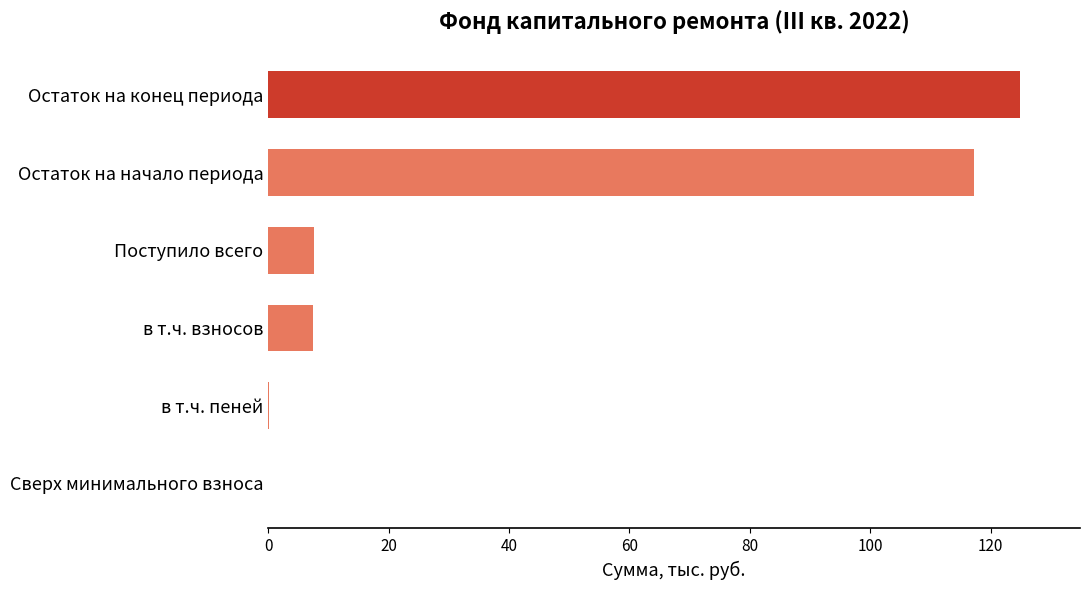

What is the maximum value shown in the chart?

124.9